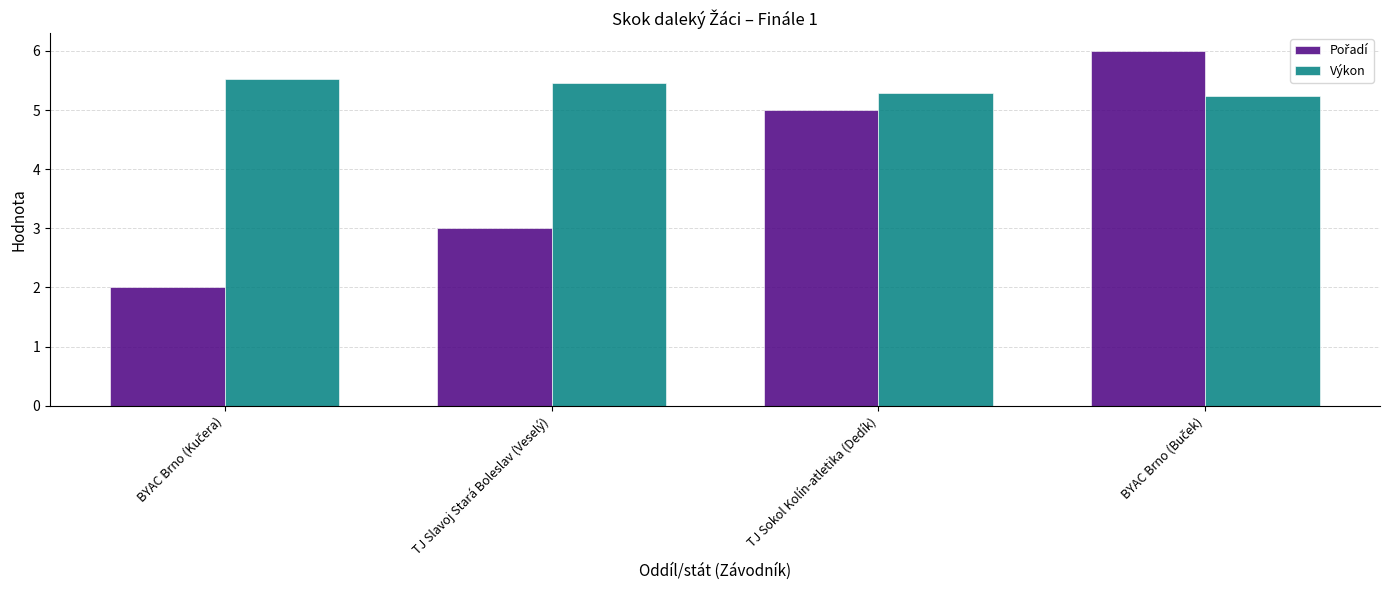

True or false: Výkon has a value of 7.5 at TJ Sokol Kolín-atletika (Dedík).

False